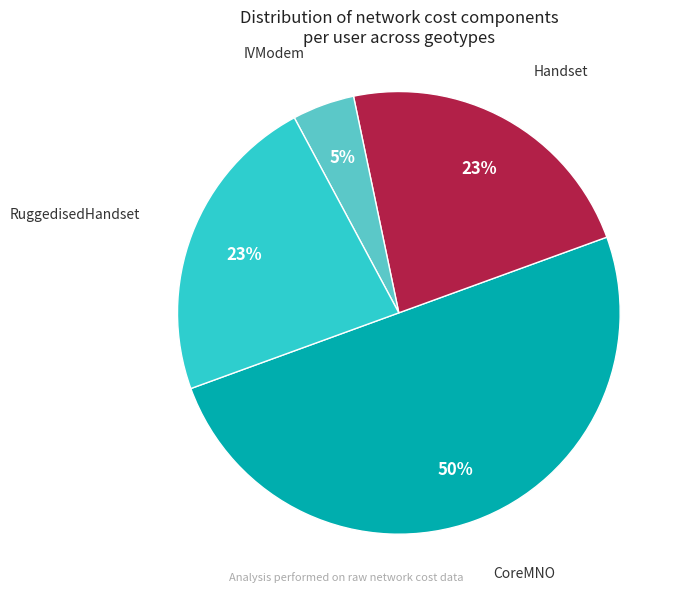

To the nearest percent, what is the average slice percentage?

25%